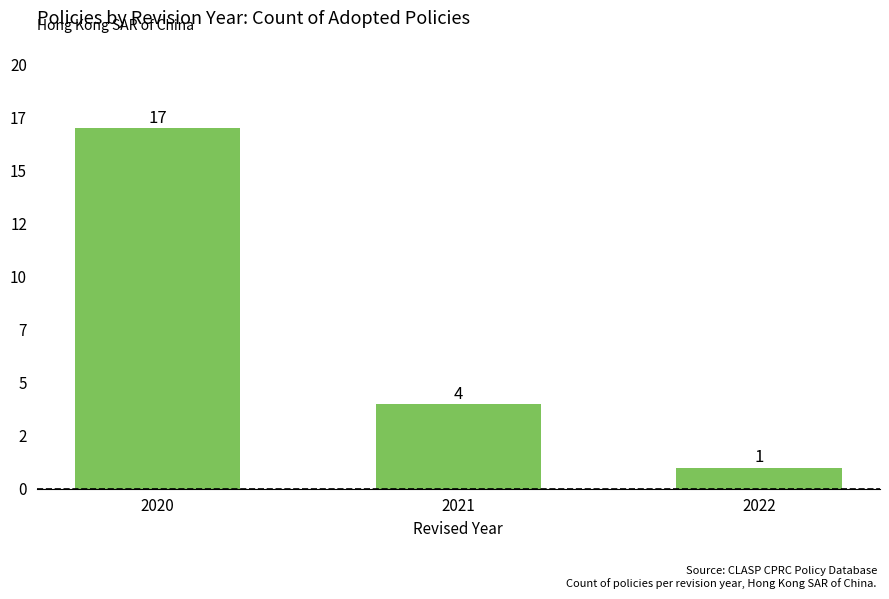

Are the bars horizontal?

No